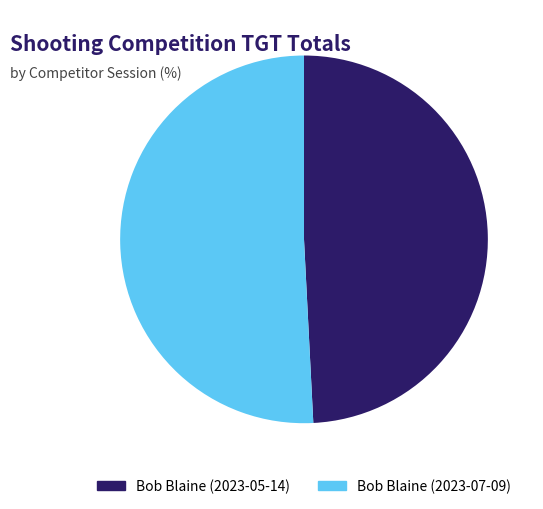

Rank the categories by value from highest to lowest.

Bob Blaine (2023-07-09), Bob Blaine (2023-05-14)